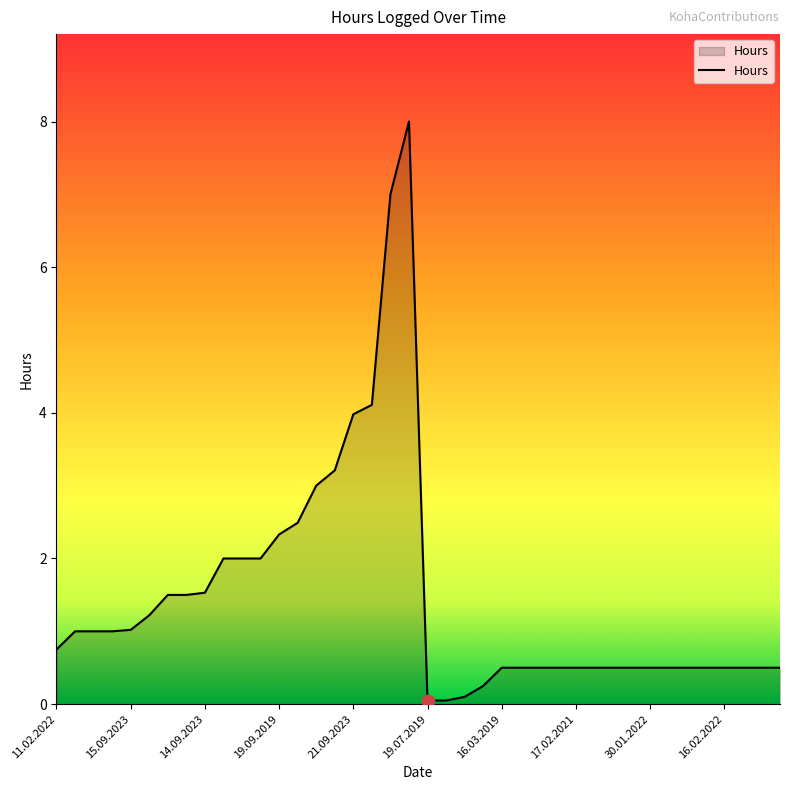

What is the maximum value shown in the chart?

8.0